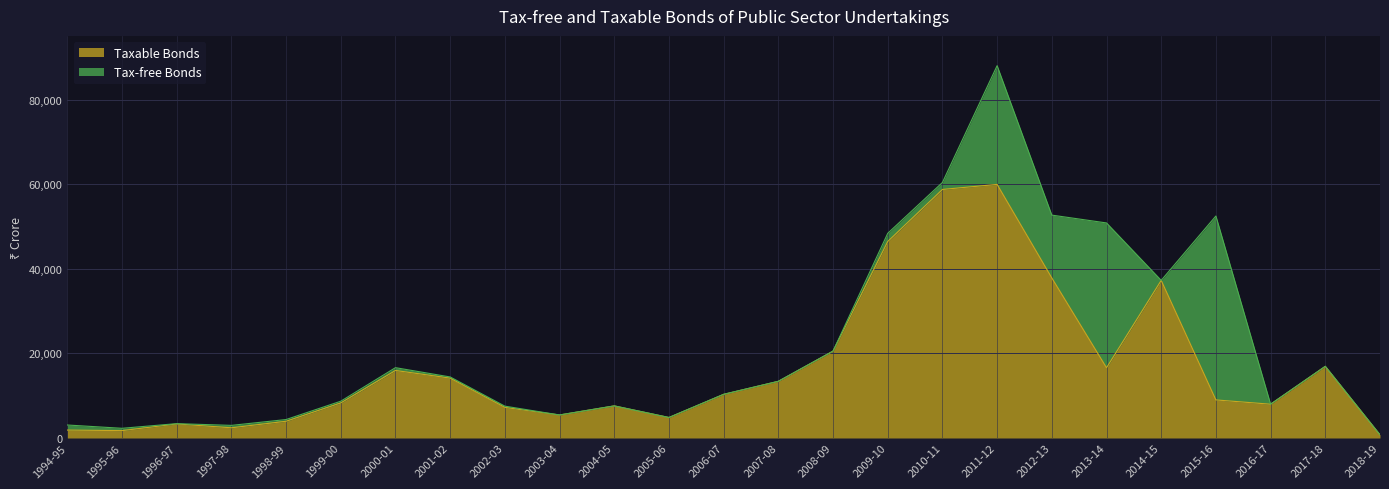

How many values are below 9005?

12